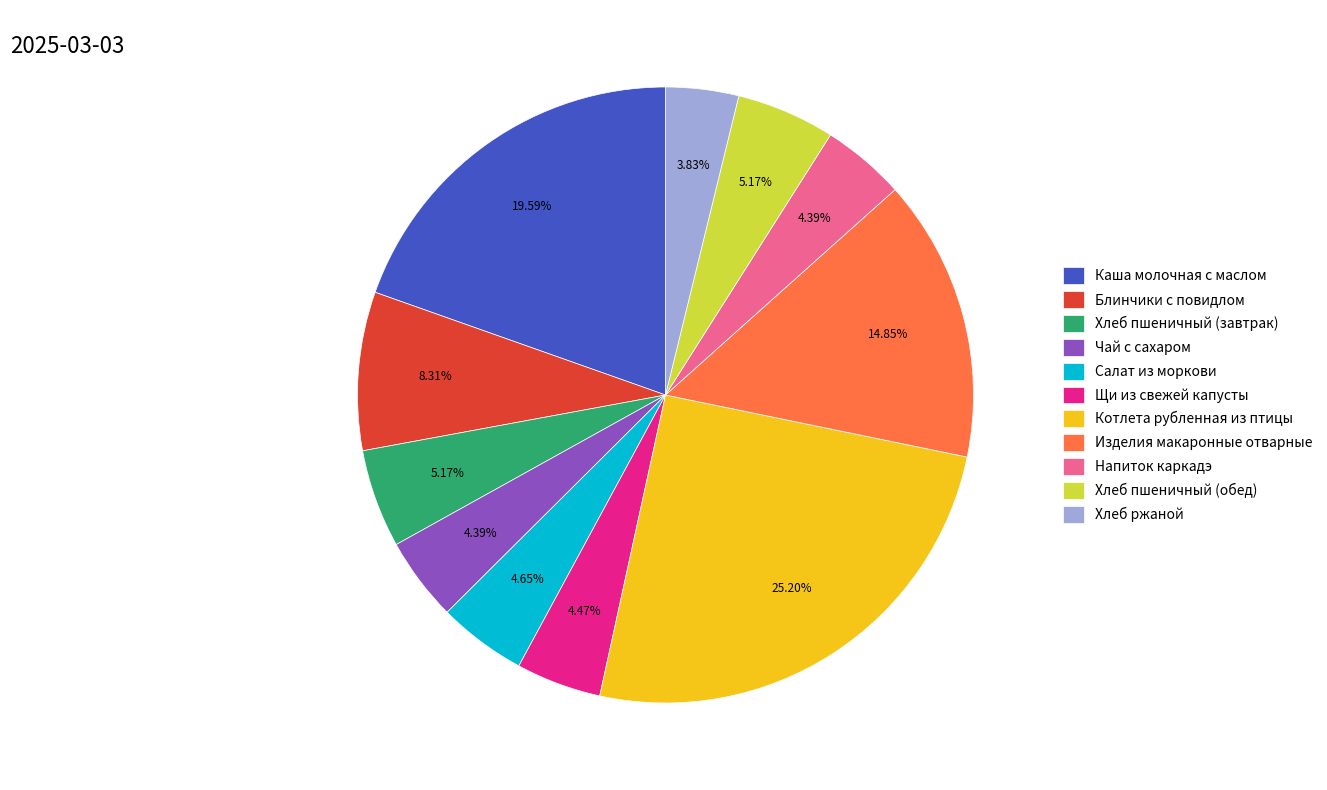

What percentage is the Блинчики с повидлом slice, to the nearest percent?

8%